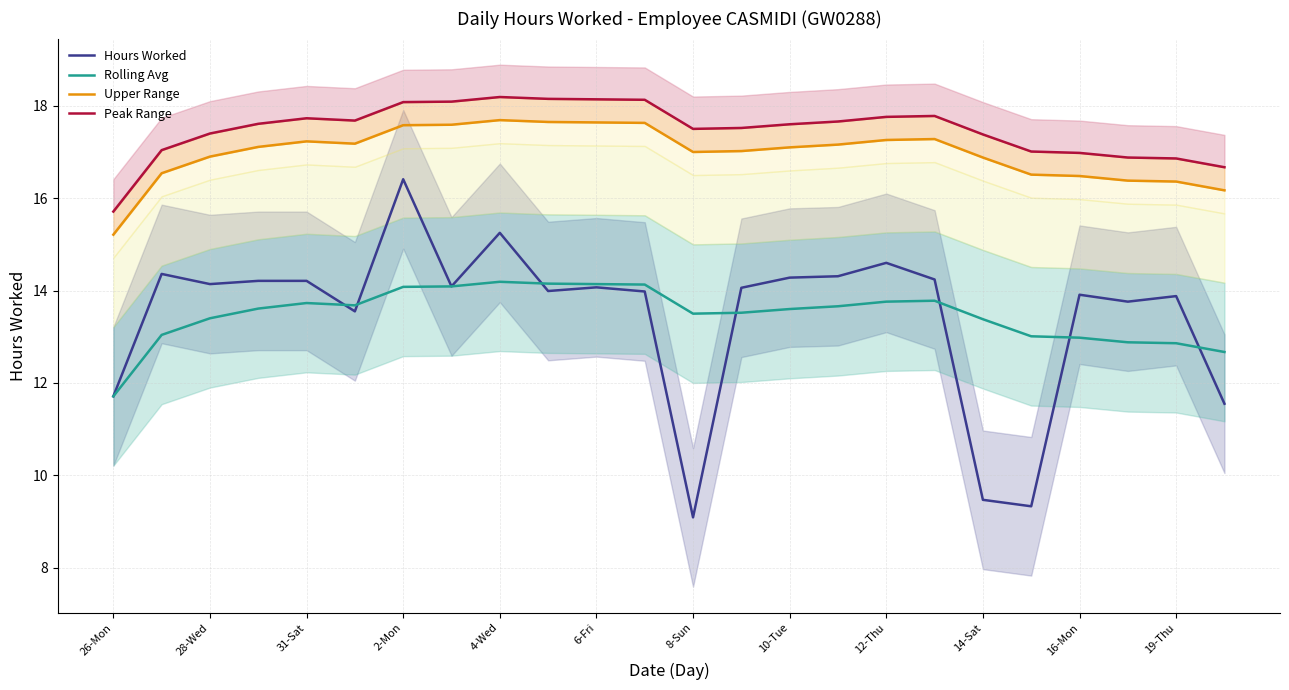

Is this an area chart (filled region under the line)?

No